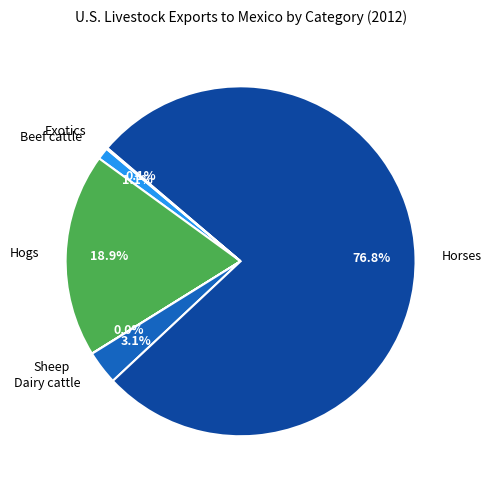

Which slice represents more than half of the pie?

Horses